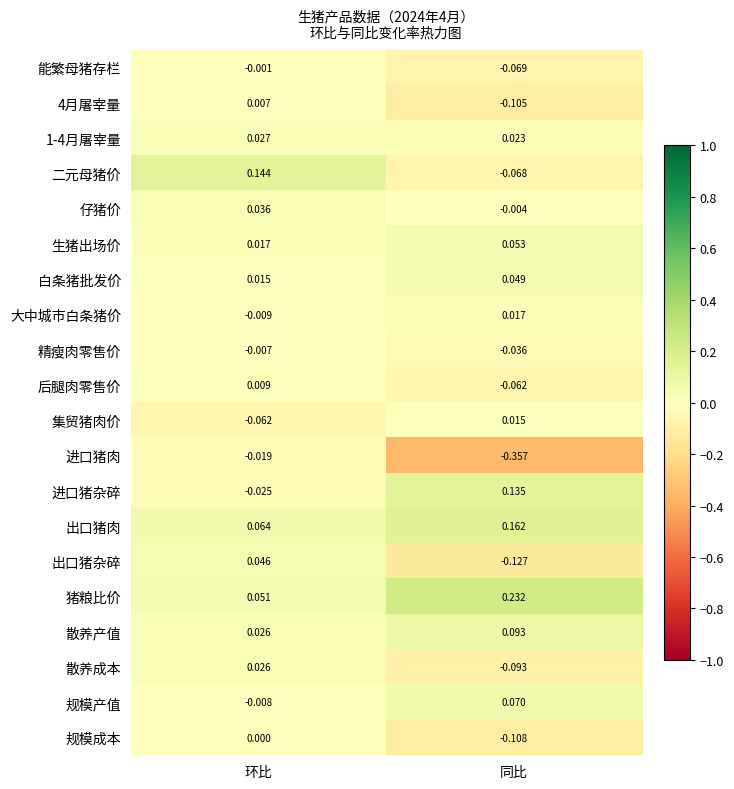

At which category does the chart reach its peak across all series?

同比